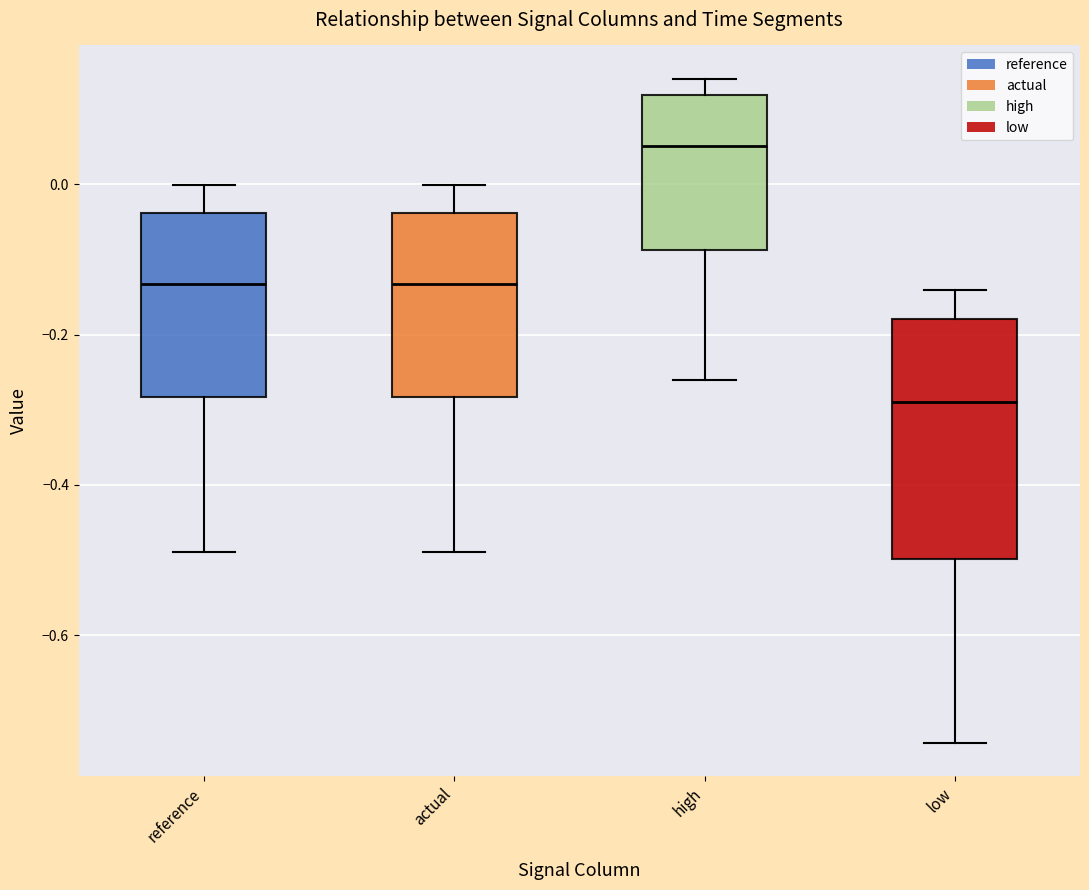

Which box has the lowest median line?

low